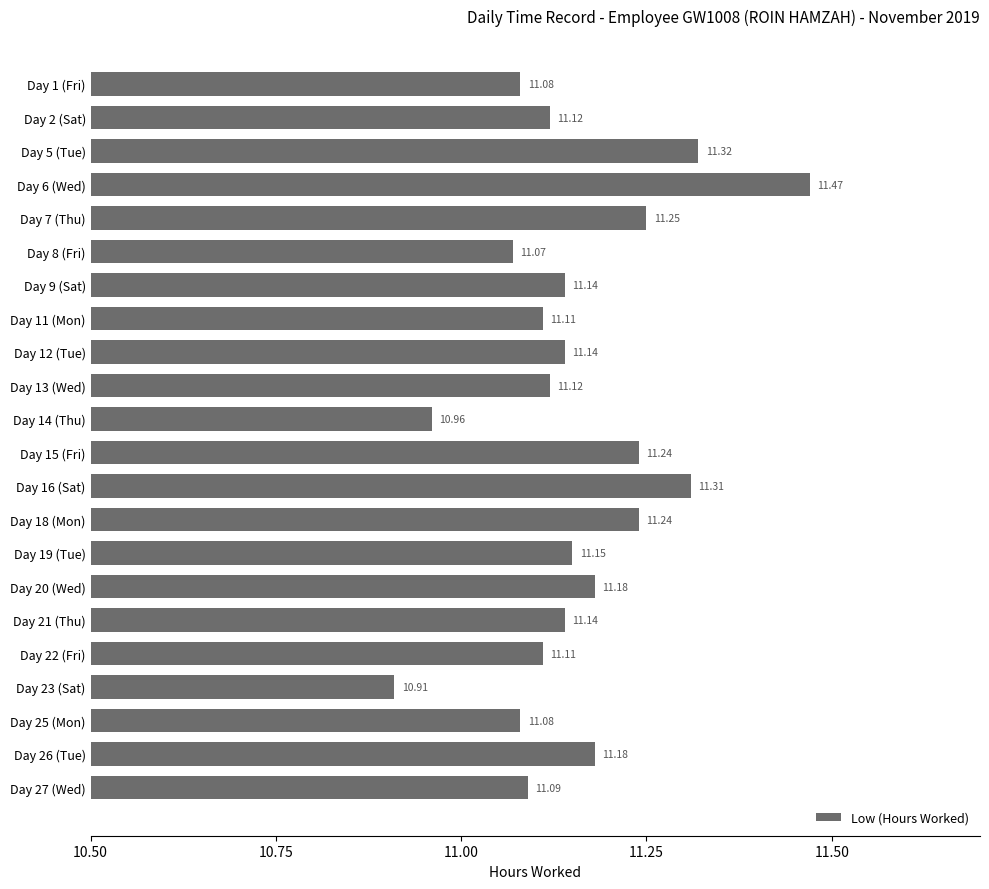

What is the average value?

11.2